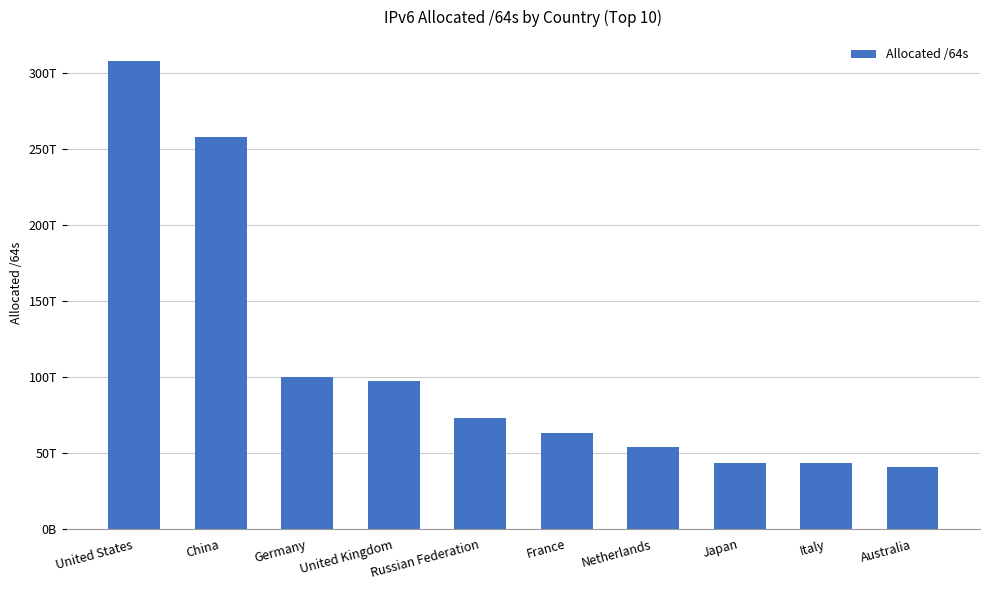

Rank the categories by value from lowest to highest.

Australia, Italy, Japan, Netherlands, France, Russian Federation, United Kingdom, Germany, China, United States